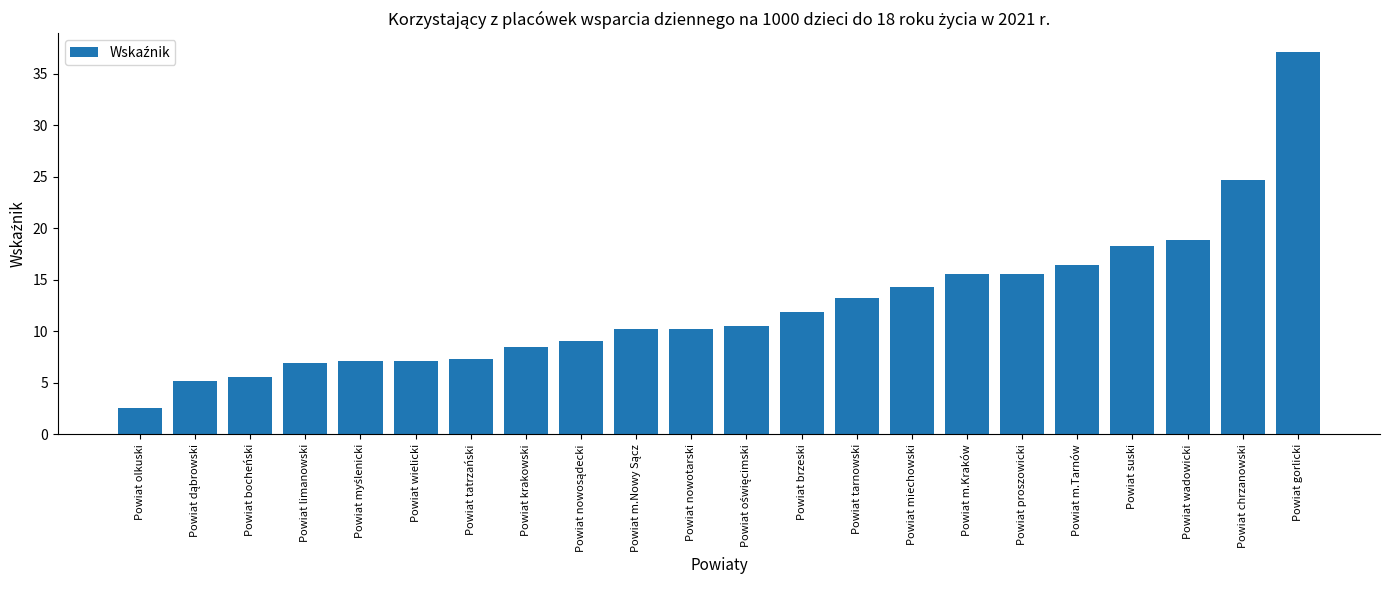

Which category has the lowest value across all series?

Powiat olkuski